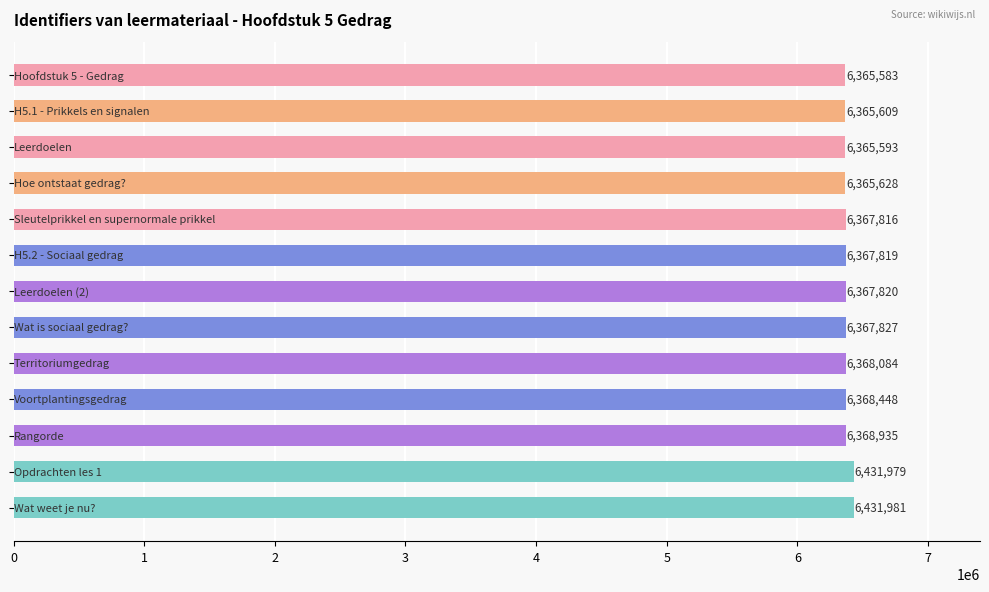

What is the maximum value shown in the chart?

6431981